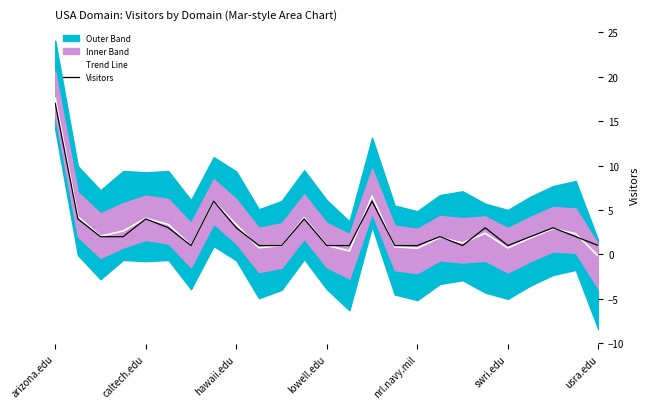

What is the value of the Visitors point at the 8th from the left?

6.0